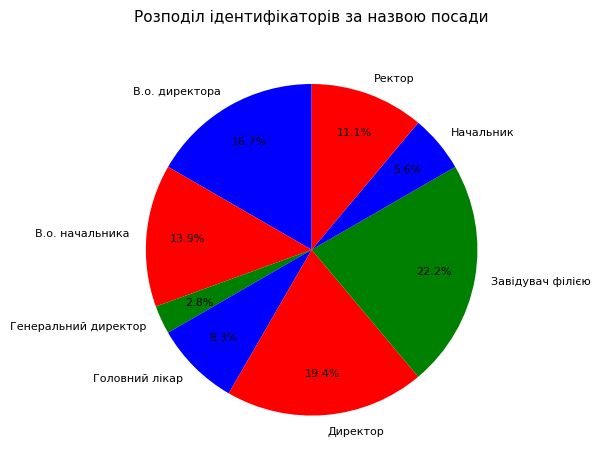

How many slices are in this pie chart?

8